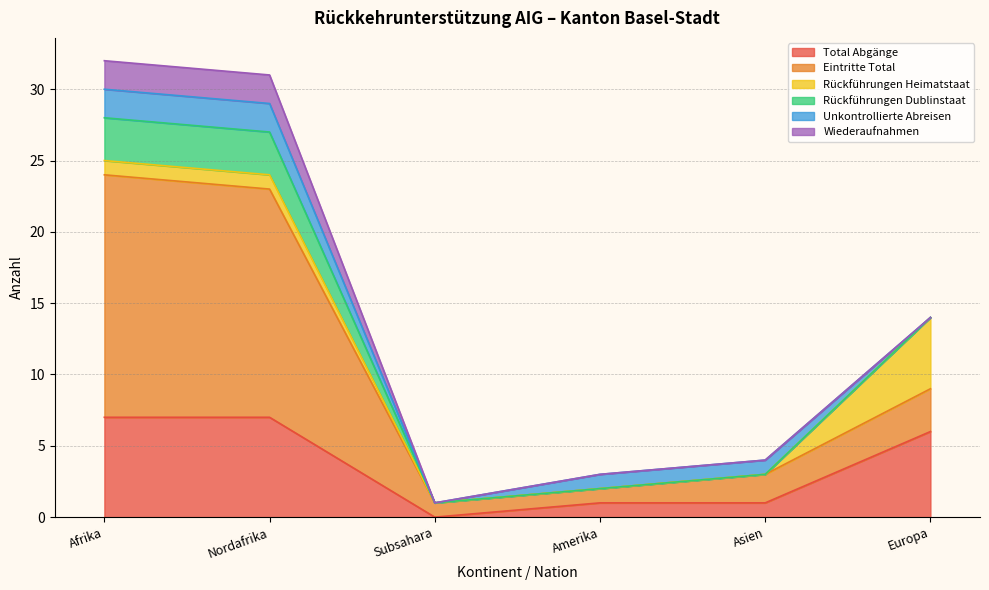

What is the sum of all Eintritte Total values?

40